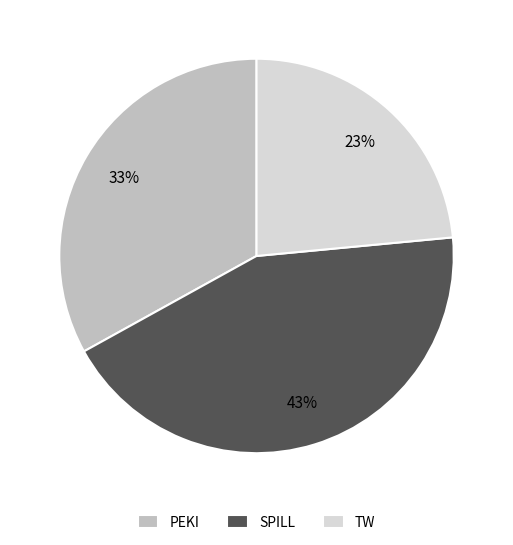

Is it true that SPILL is 51% of the pie?

False